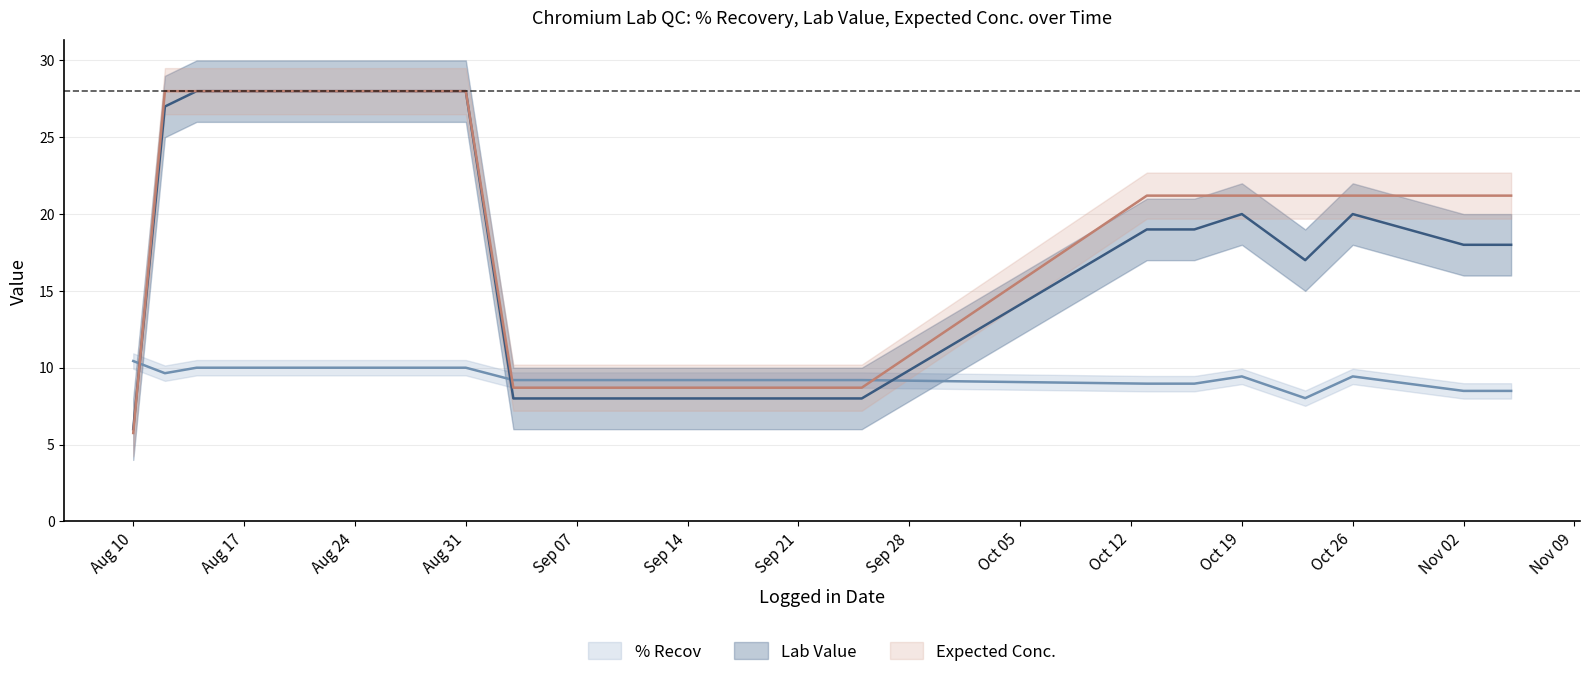

What is the greatest value displayed?

28.0